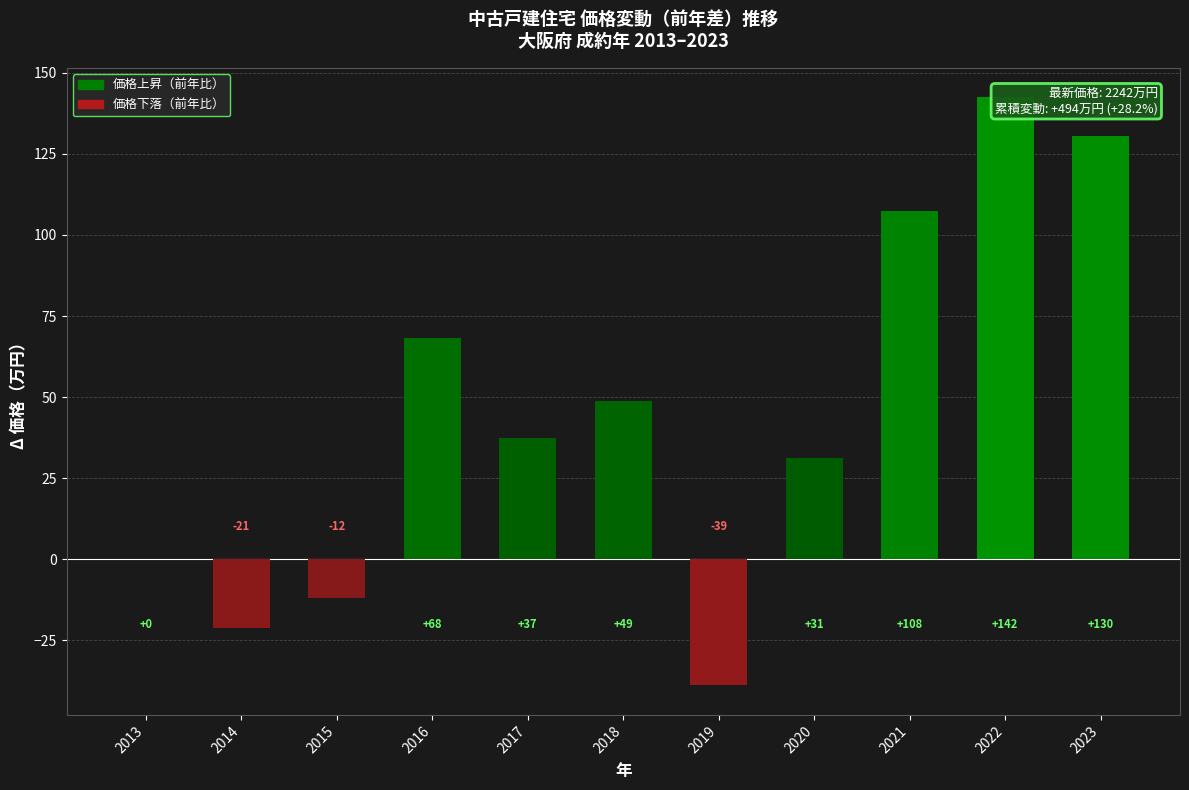

List the labels in order of value, largest first.

2022, 2023, 2021, 2016, 2018, 2017, 2020, 2013, 2015, 2014, 2019